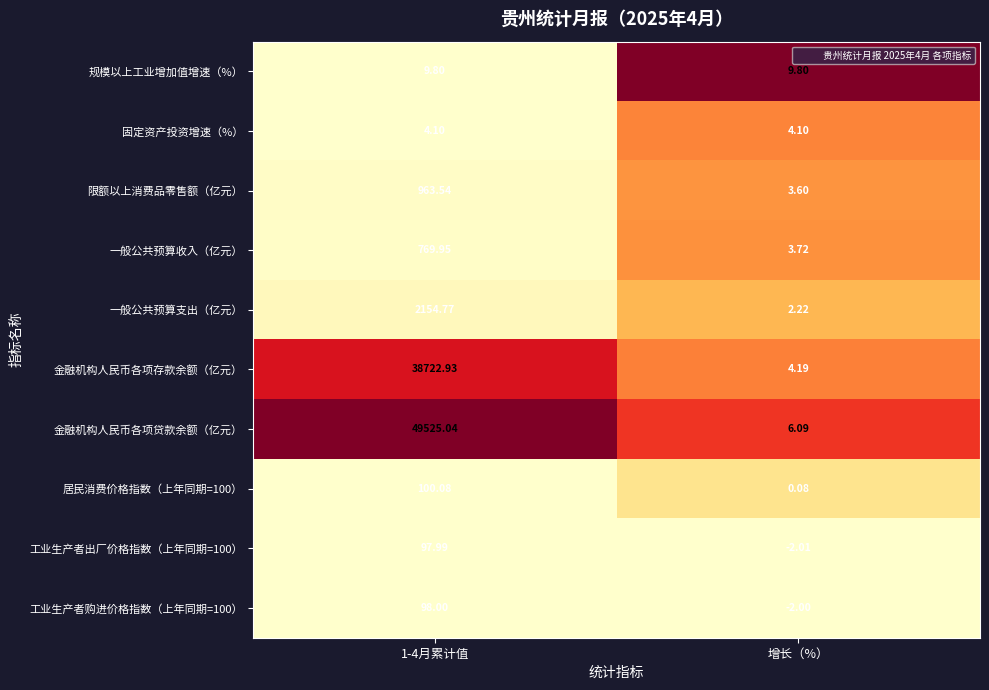

Which series has the largest total across all categories?

金融机构人民币各项贷款余额（亿元）